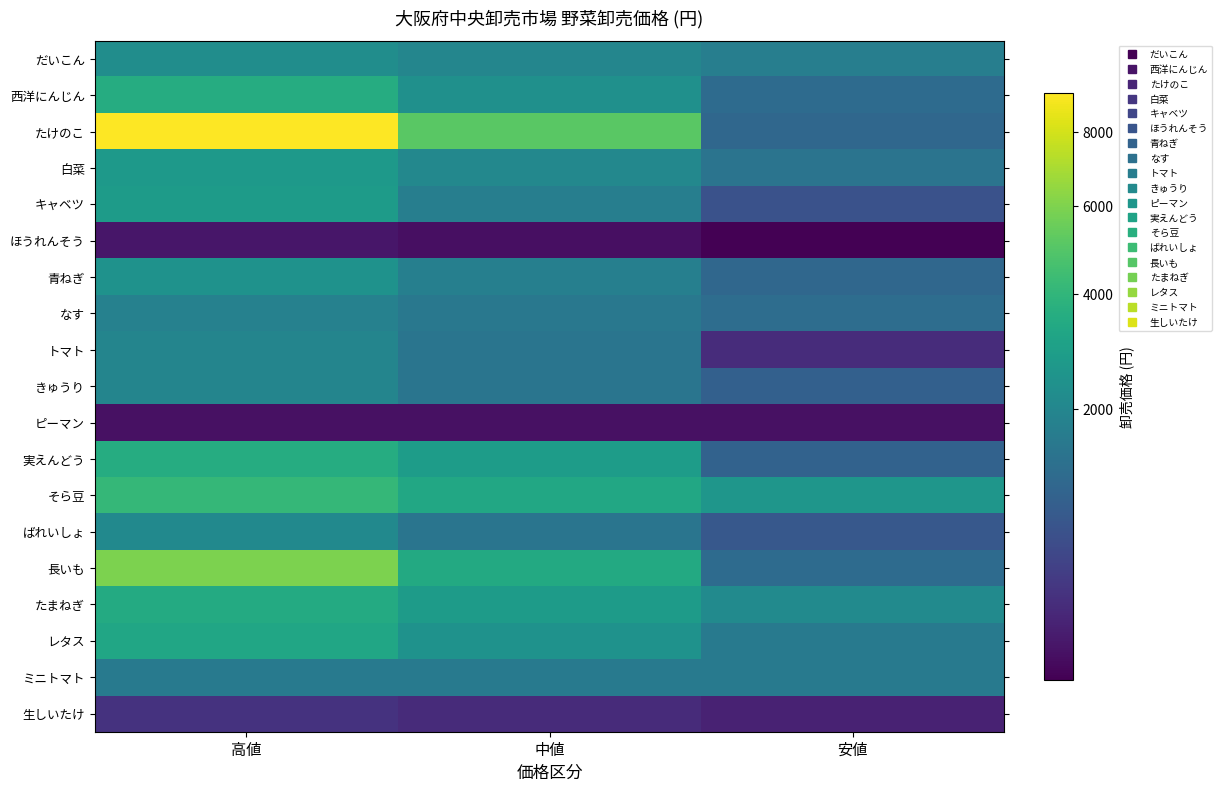

Reading left to right, extract all data points from this chart.

だいこん: 高値=2268	中値=1998	安値=1728
西洋にんじん: 高値=3564	中値=2376	安値=1188
たけのこ: 高値=9180	中値=5130	安値=1080
白菜: 高値=2700	中値=2052	安値=1404
キャベツ: 高値=2808	中値=1728	安値=648
ほうれんそう: 高値=97	中値=81	安値=65
青ねぎ: 高値=2430	中値=1755	安値=1080
なす: 高値=1836	中値=1539	安値=1242
トマト: 高値=1944	中値=1432	安値=216
きゅうり: 高値=1944	中値=1431	安値=918
ピーマン: 高値=84	中値=84	安値=84
実えんどう: 高値=3564	中値=2840	安値=972
そら豆: 高値=4104	中値=3348	安値=2592
ばれいしょ: 高値=2106	中値=1431	安値=756
長いも: 高値=5940	中値=3409	安値=1188
たまねぎ: 高値=3456	中値=2808	安値=2160
レタス: 高値=3240	中値=2430	安値=1620
ミニトマト: 高値=1620	中値=1620	安値=1620
生しいたけ: 高値=259	中値=205	安値=151